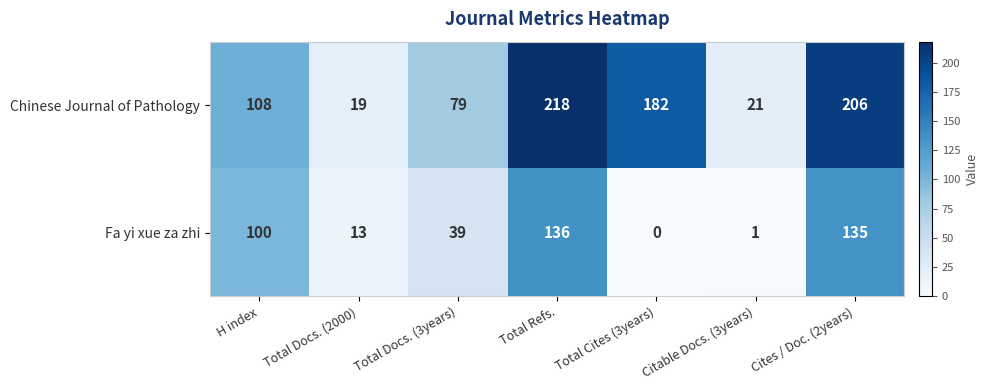

Which series has the widest spread of values?

Chinese Journal of Pathology